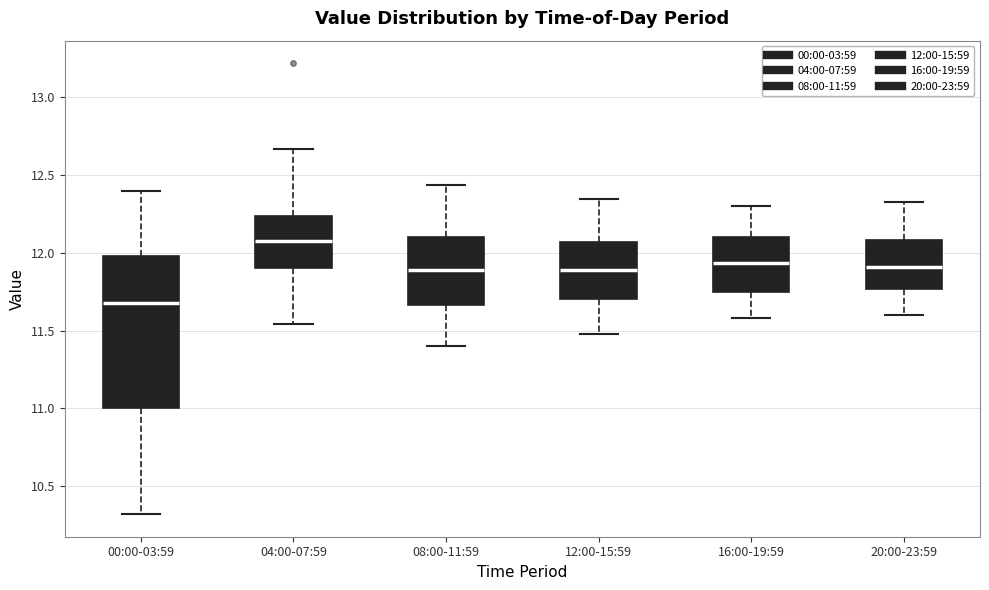

Comparing the boxes themselves (not the whiskers), which one is the tallest?

00:00-03:59